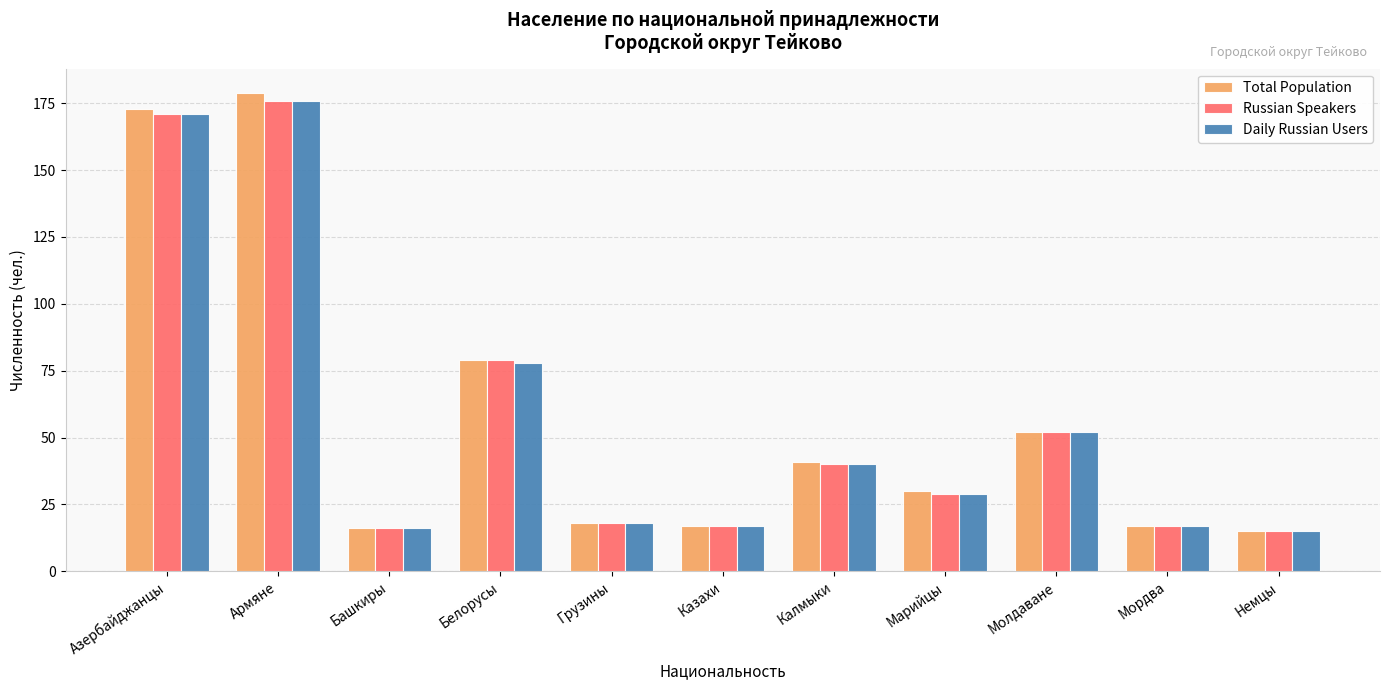

Read the Total Population value at Грузины, to the nearest 10.

20